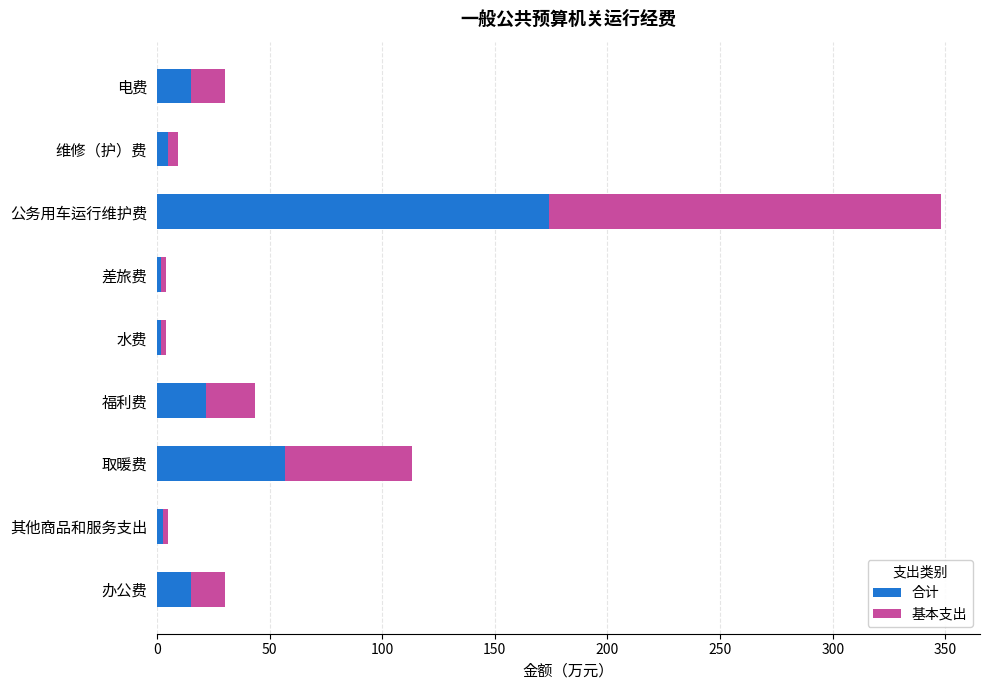

What are all the series names shown in the legend?

合计, 基本支出